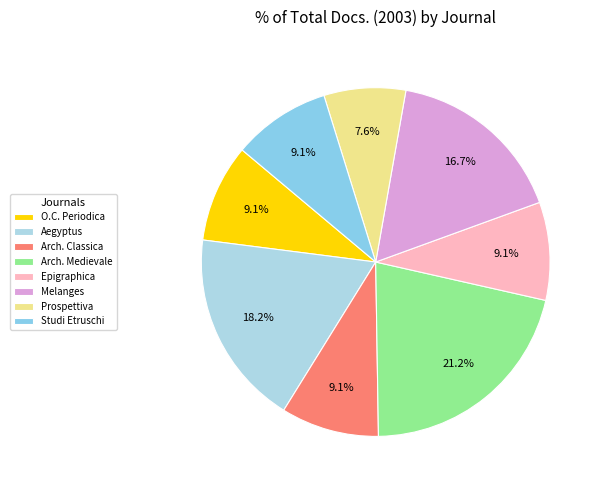

To the nearest percent, what portion does Prospettiva represent?

8%